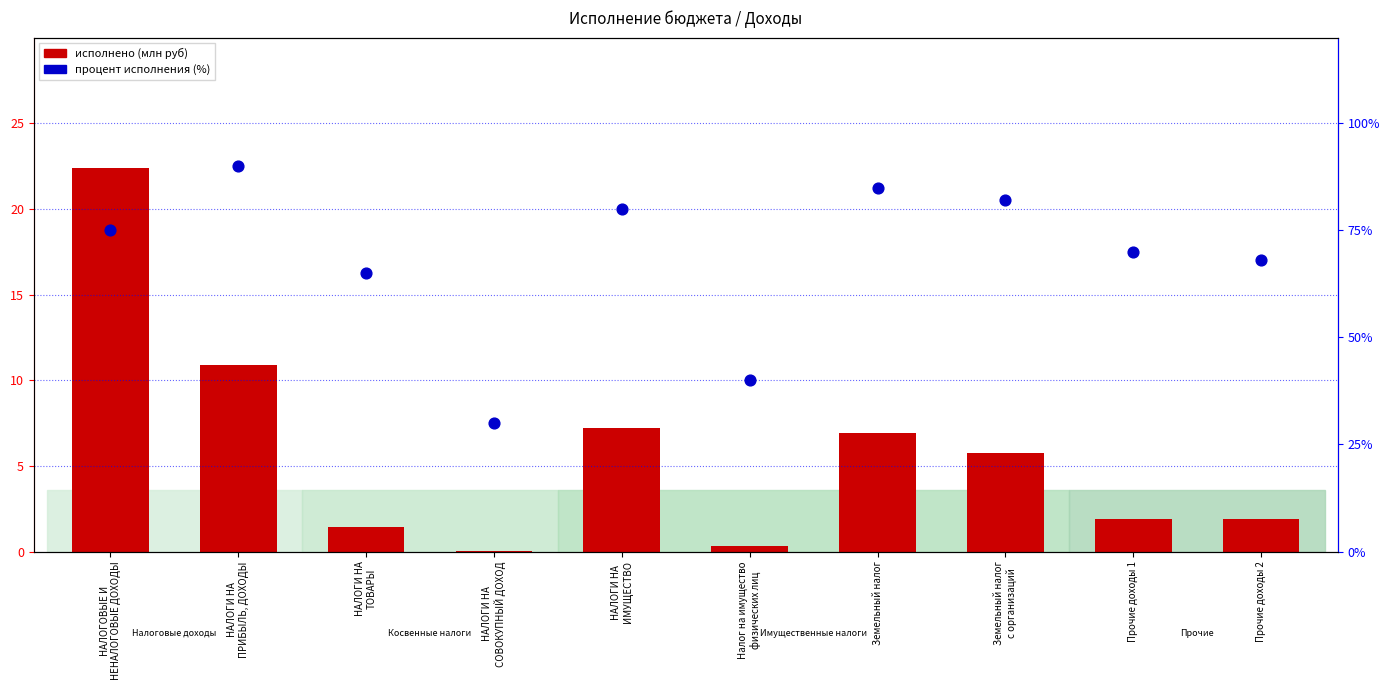

What is the total value across all series at НАЛОГОВЫЕ И
НЕНАЛОГОВЫЕ ДОХОДЫ?

97.4